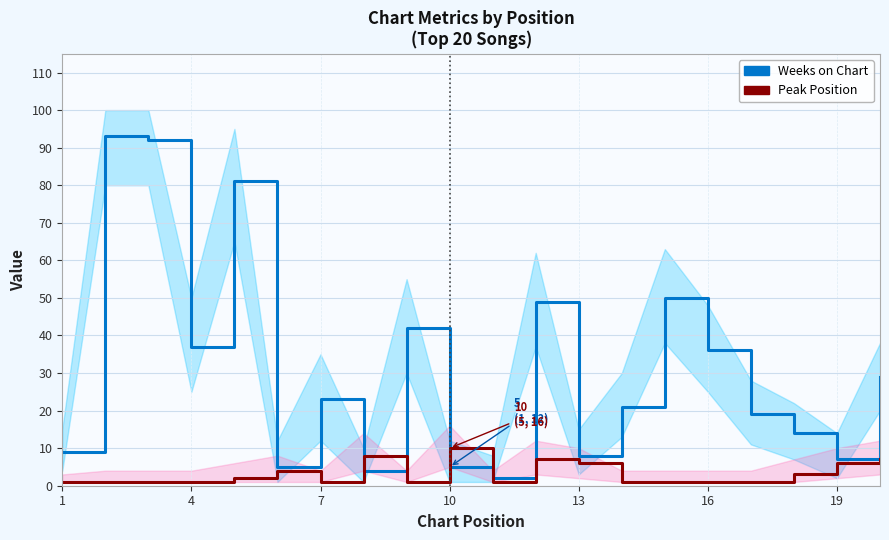

Is the value of Peak Position at 9 greater than the value of Weeks on Chart at 16?

Yes